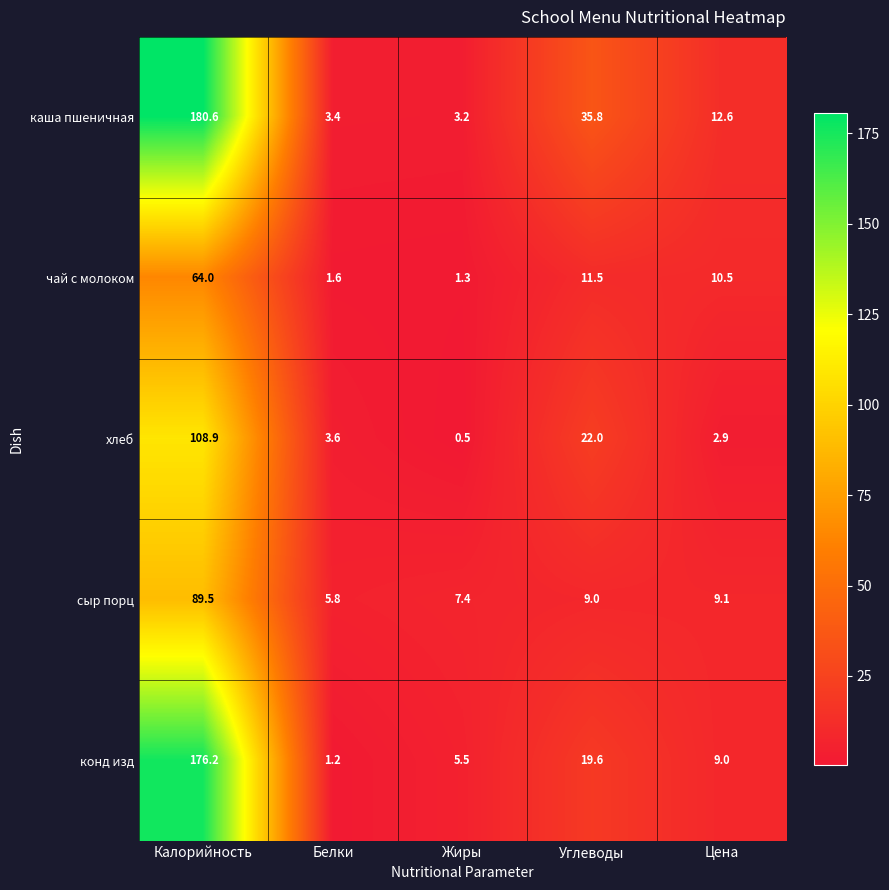

What is the spread (max minus min) of values at Белки?

4.6